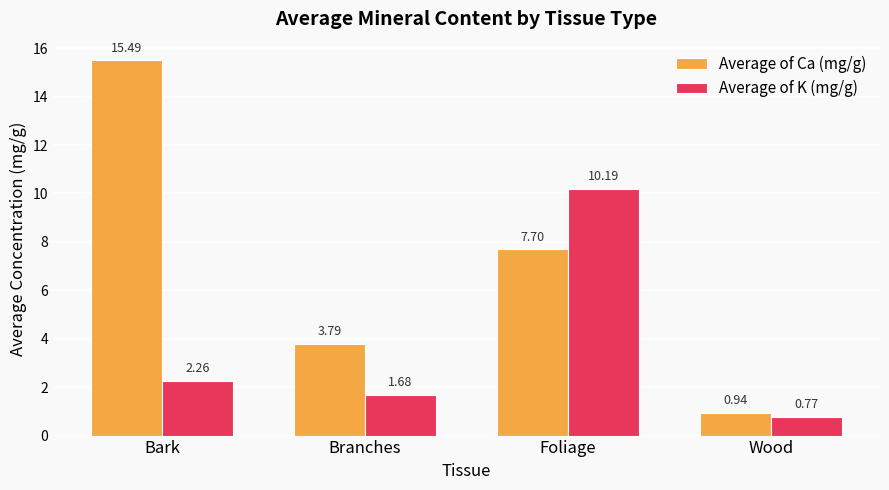

At which category is the sum across all series the highest?

Foliage